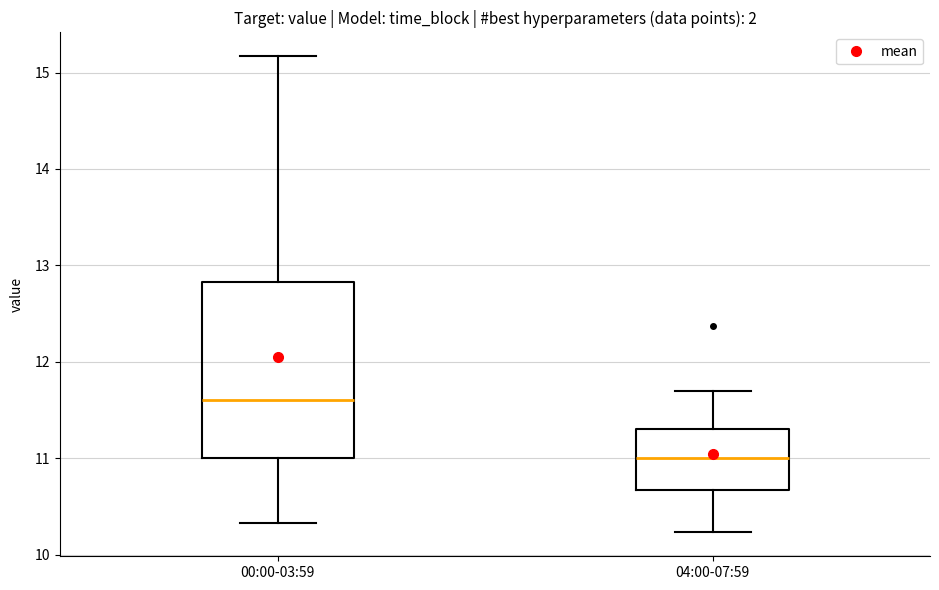

Where does the median line of the box for 00:00-03:59 sit on the y-axis? The values are not printed on the chart, so give them approximately, as read against the axis.

11.6